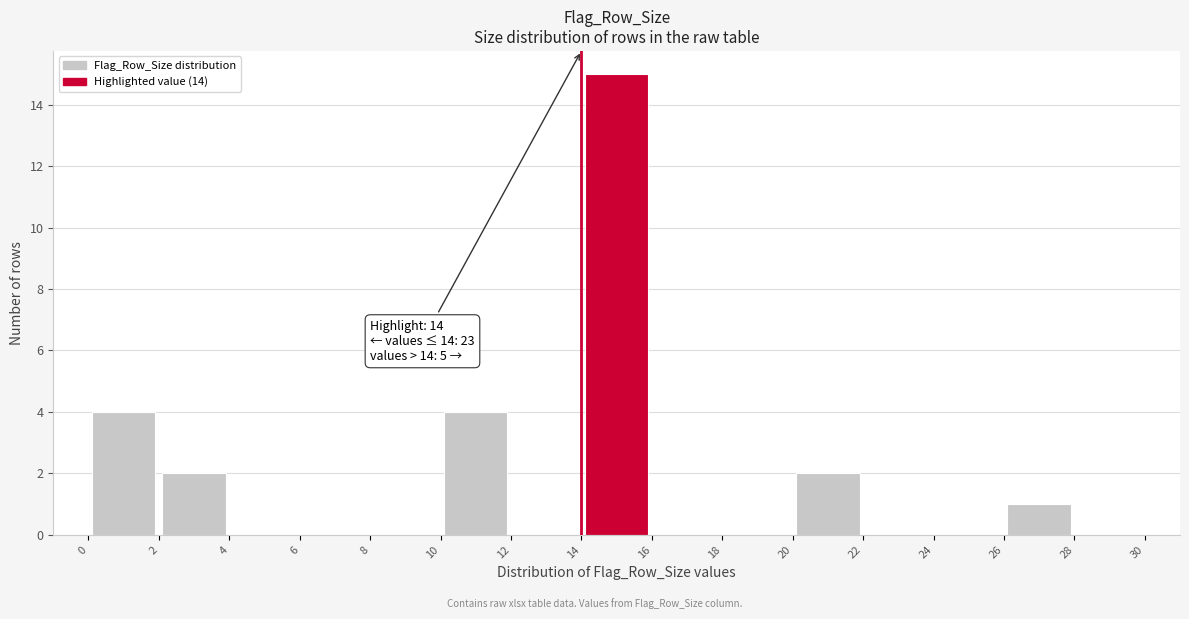

Which range on the x-axis has the tallest bar?

14 to 16